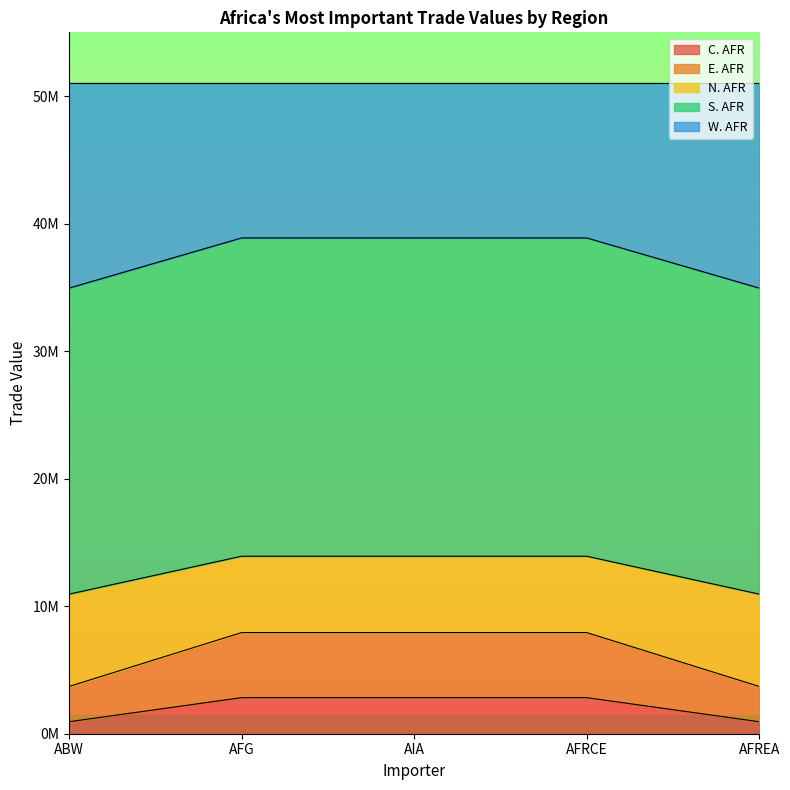

What are all the series names shown in the legend?

C. AFR, E. AFR, N. AFR, S. AFR, W. AFR